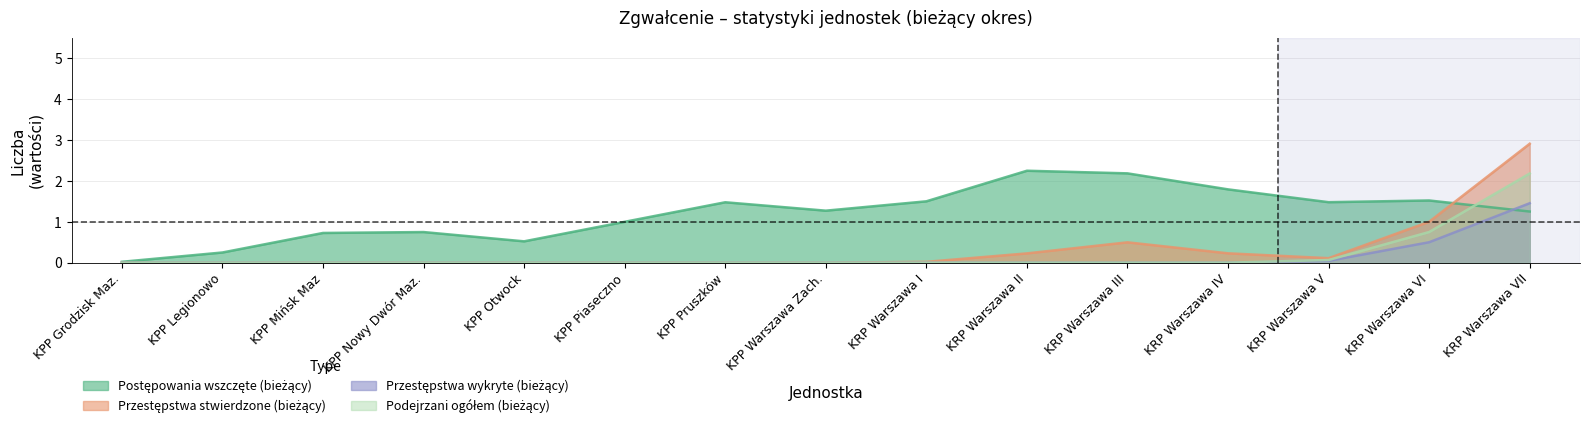

Which category has the lowest value in the Podejrzani ogółem (bieżący) series?

KPP Grodzisk Maz.